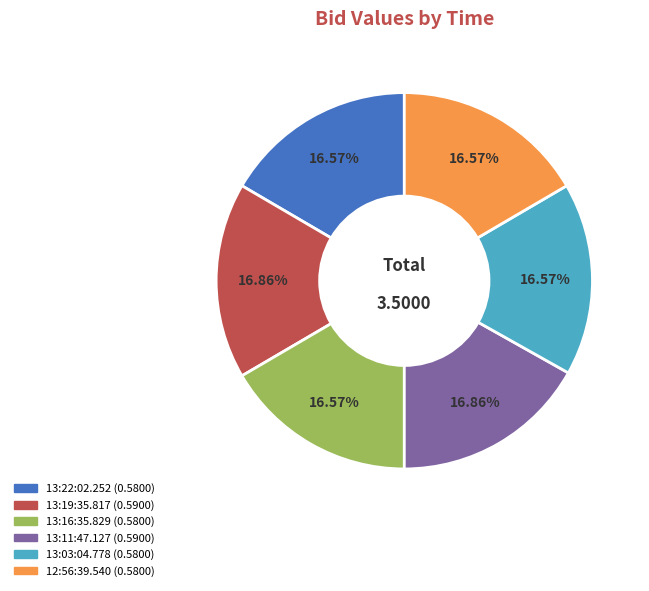

Is the sum of 12:56:39.540 and 13:11:47.127 greater than half?

No